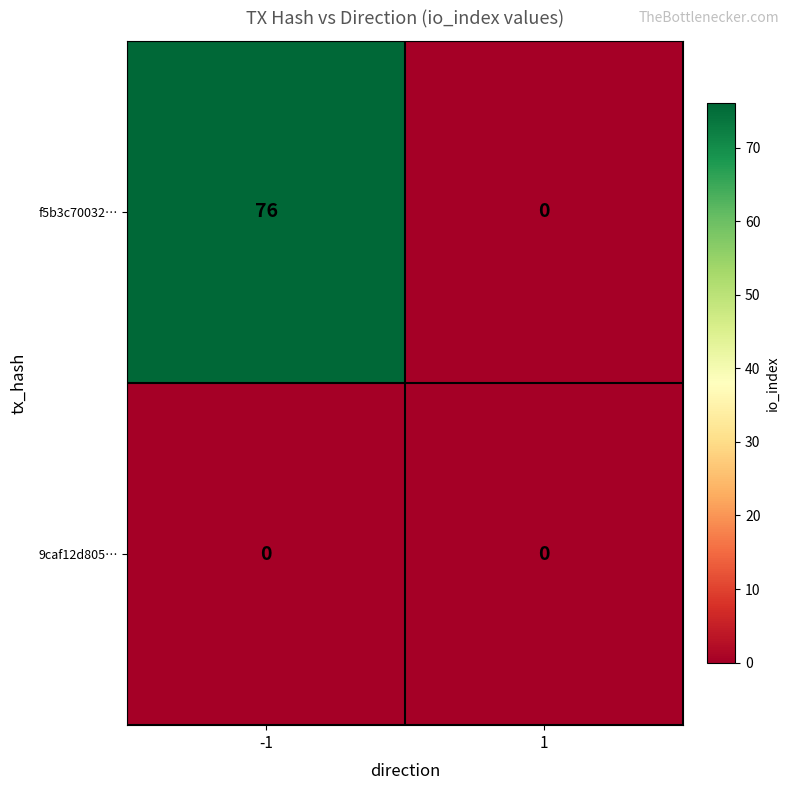

Which series has the widest spread of values?

f5b3c70032…